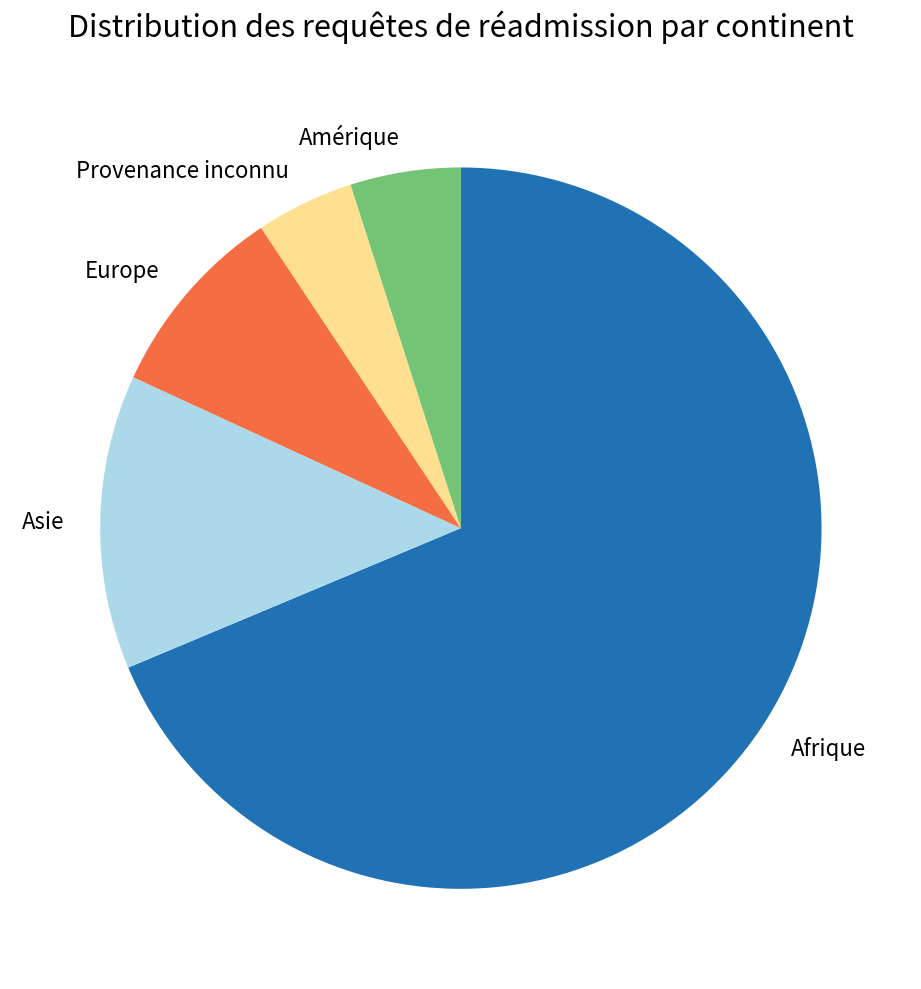

Combined, do Europe and Provenance inconnu account for over 50%?

No